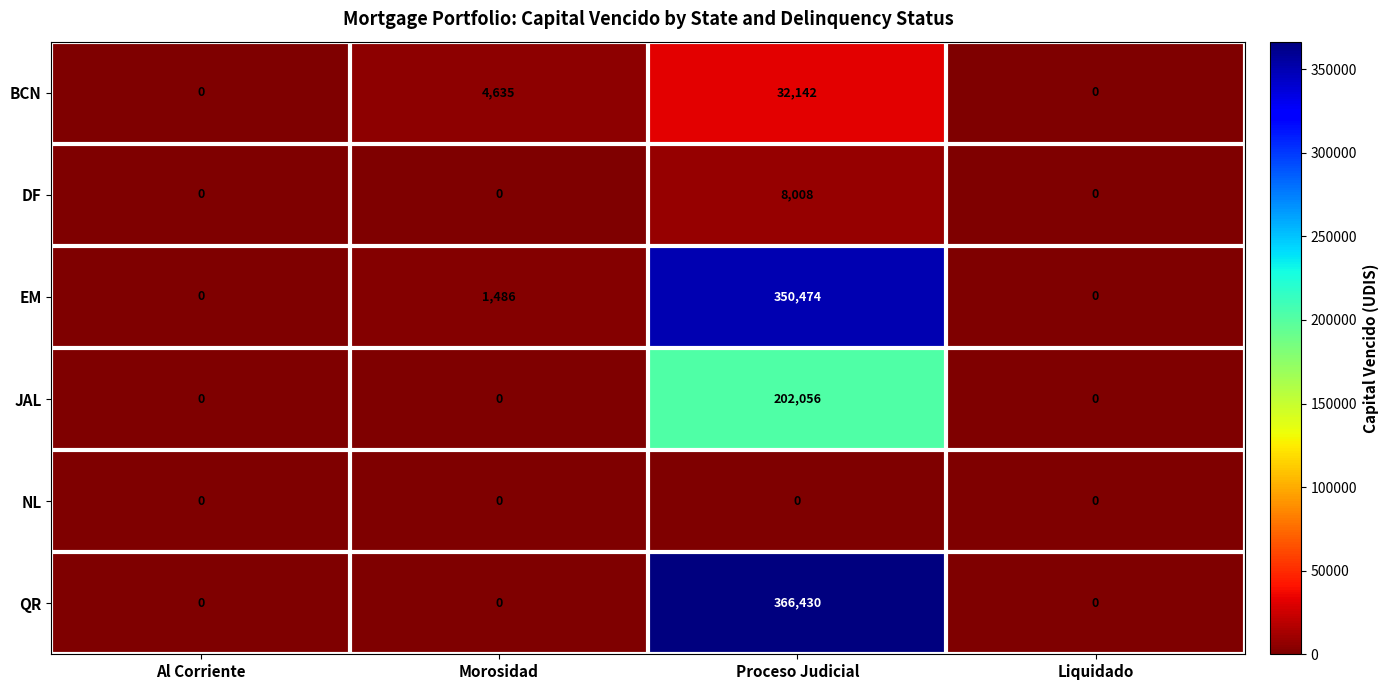

Which category has the highest value across all series?

Proceso Judicial